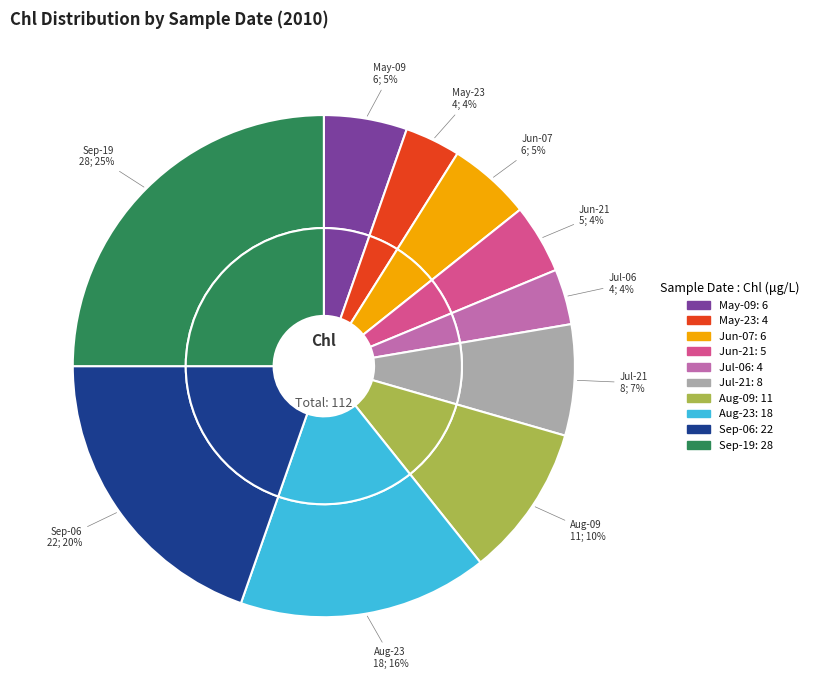

The 05/23 slice represents 4% of the pie. True or false?

True